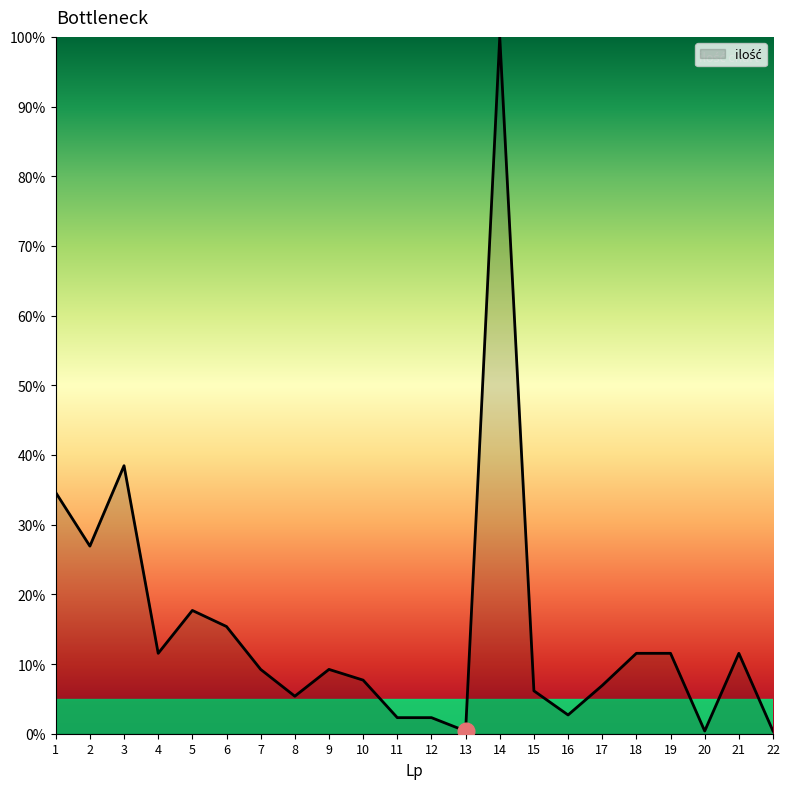

Is it true that the value at 6 is 9.3?

False